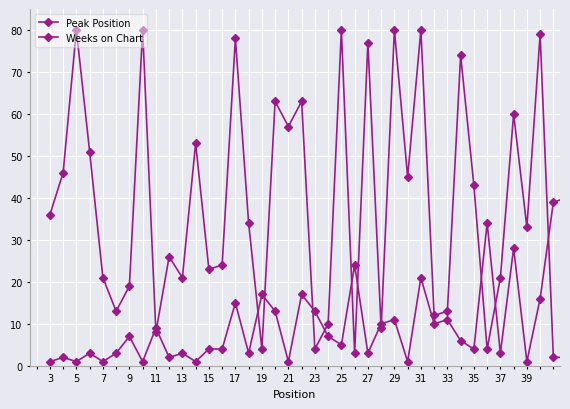

List the series in order of their overall mean, highest first.

Weeks on Chart, Peak Position